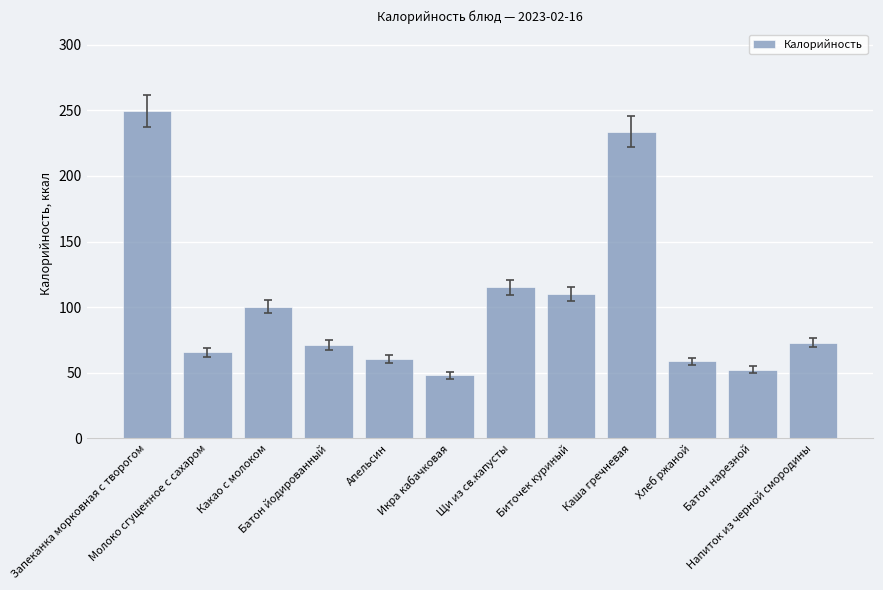

What is the ratio of the value at Каша гречневая to the value at Батон йодированный?

3.3